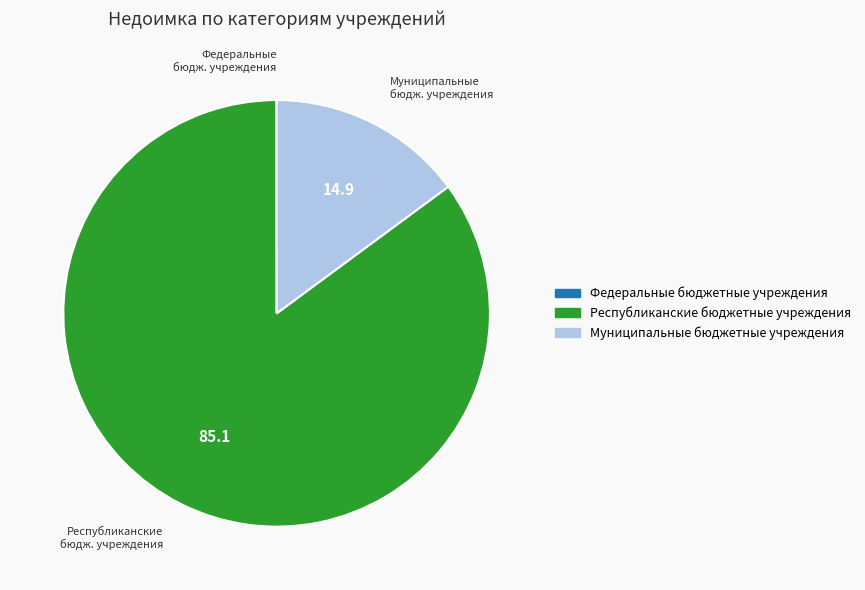

Is it true that Республиканские бюджетные учреждения is 79% of the pie?

False